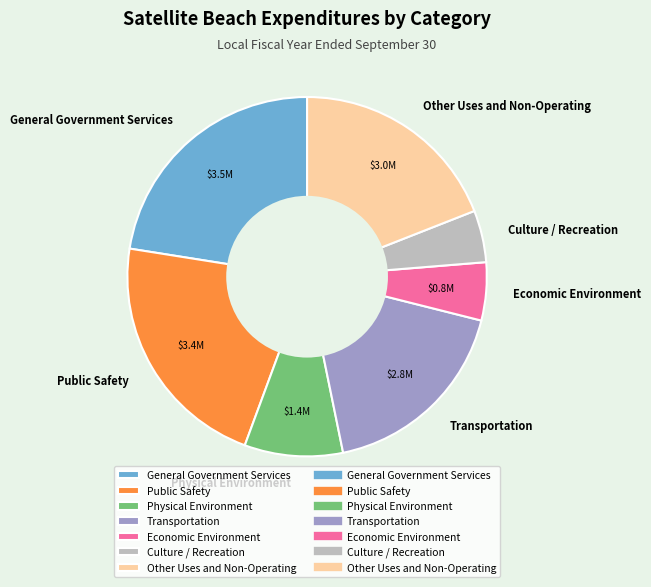

Approximately how many times larger is the value at Economic Environment compared to Physical Environment?

0.6